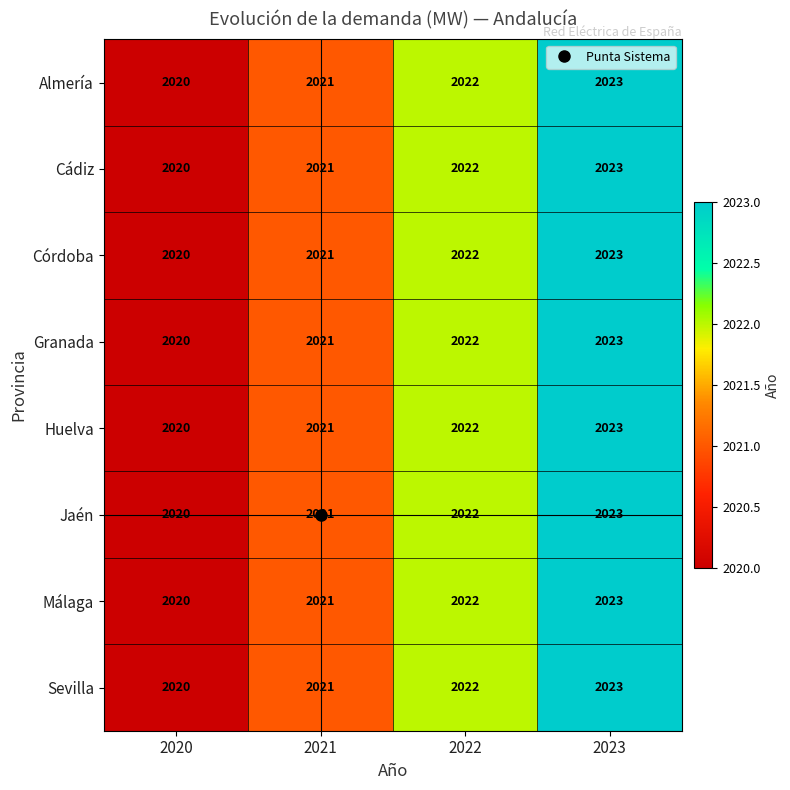

True or false: Huelva has a value of 1047 at 2020.

False